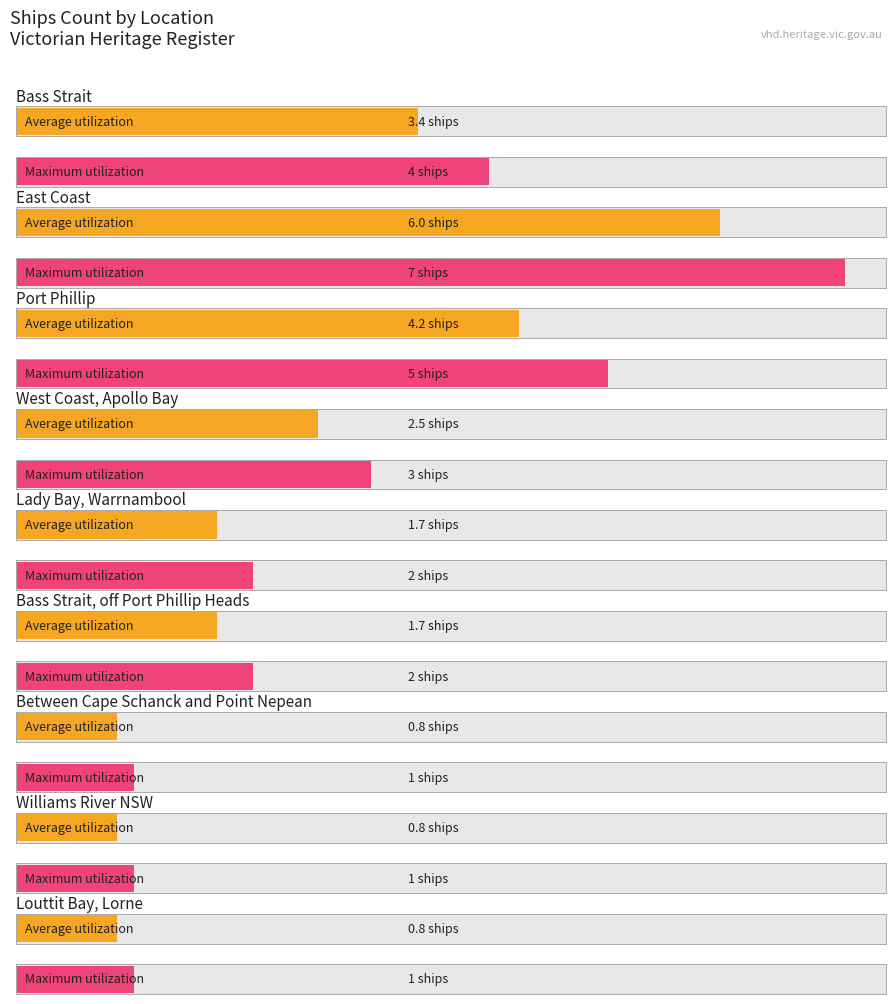

What are all the series names shown in the legend?

Average utilization, Maximum utilization